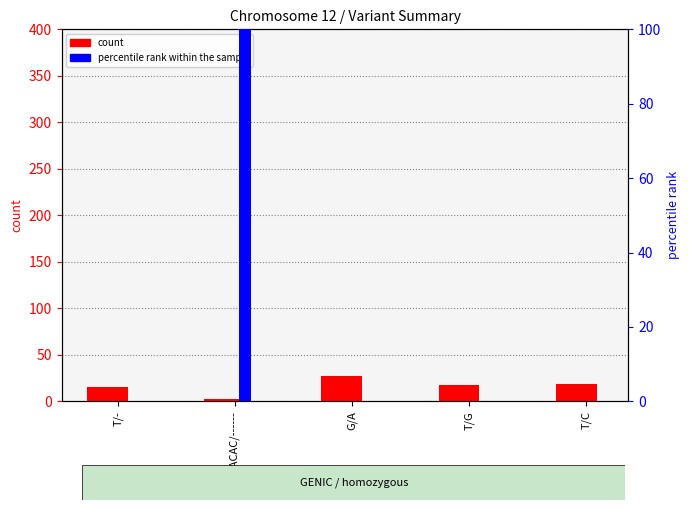

What is the label of the 2nd bar from the left?

ACACAC/------